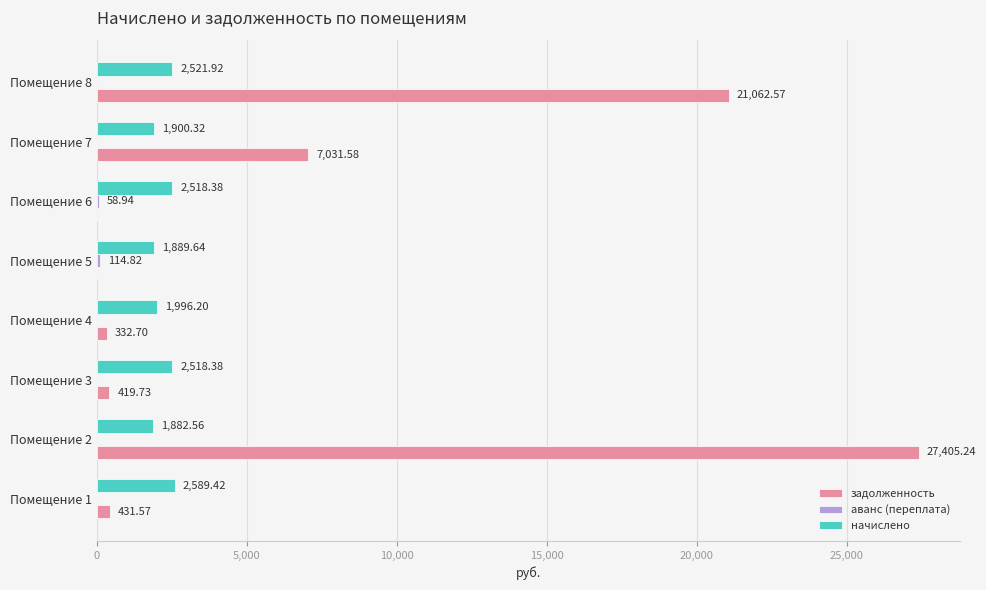

What is the sum of all задолженность values?

56683.4